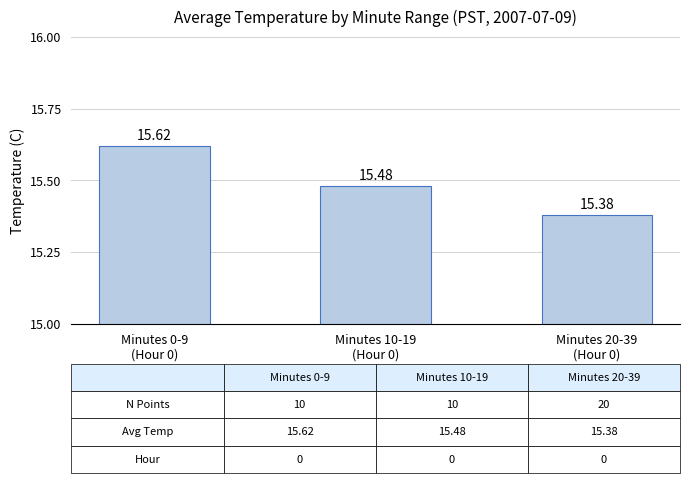

Rank the categories by value from lowest to highest.

Minutes 20-39
(Hour 0), Minutes 10-19
(Hour 0), Minutes 0-9
(Hour 0)